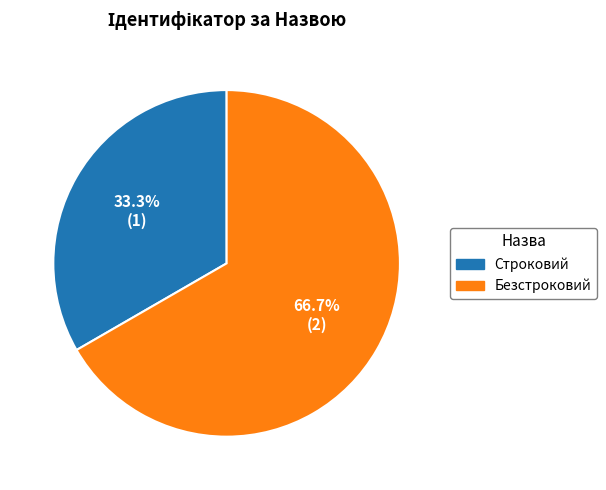

Which slice is the smallest?

Строковий